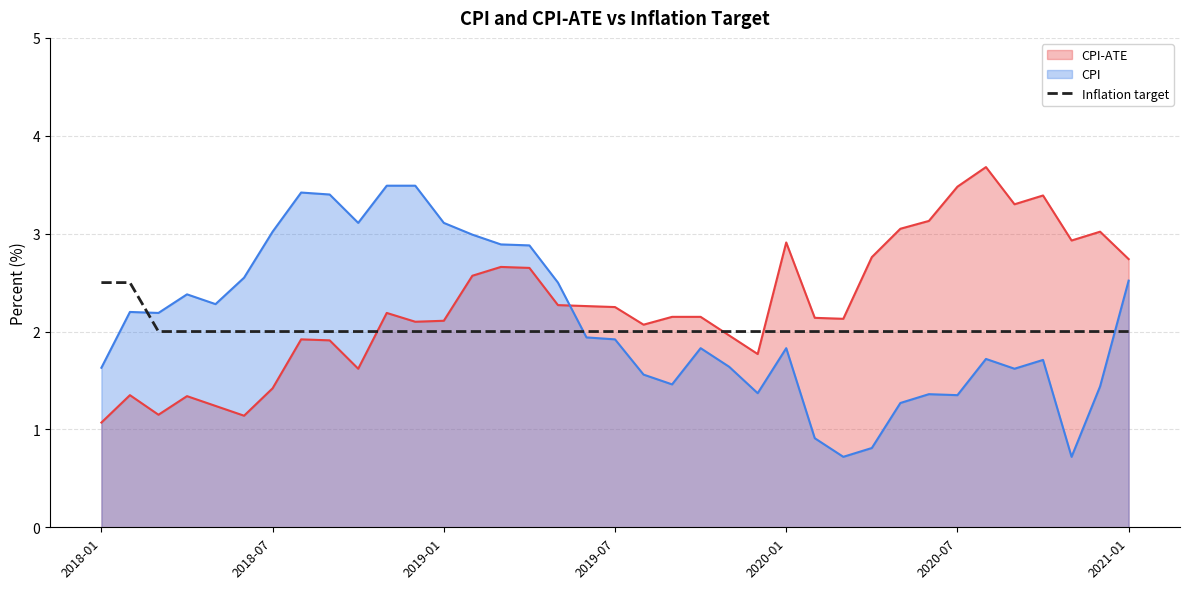

What is the minimum value for CPI-ATE?

1.1